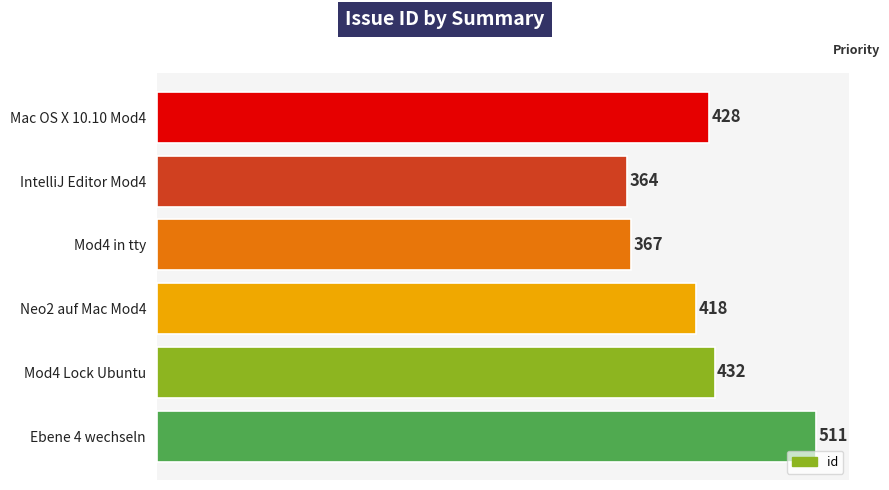

Does the chart contain any negative values?

No